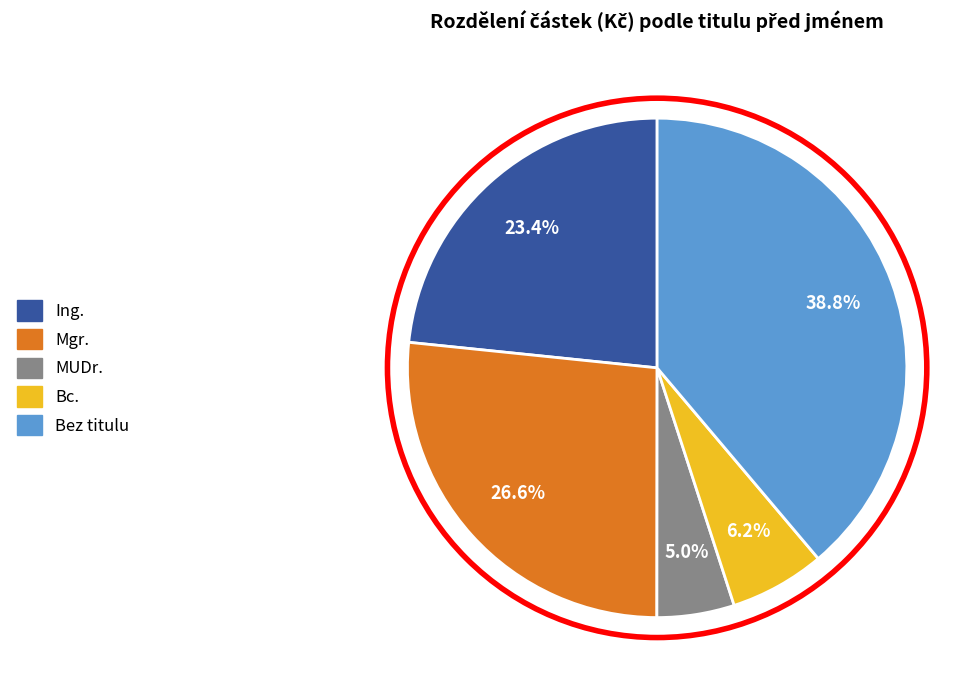

Count the number of slices in the pie.

5